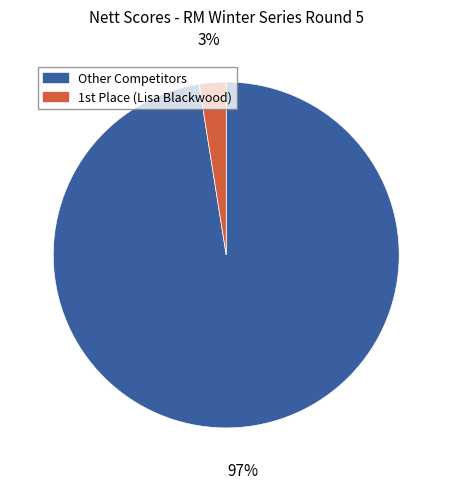

Does any single category account for the majority?

Yes